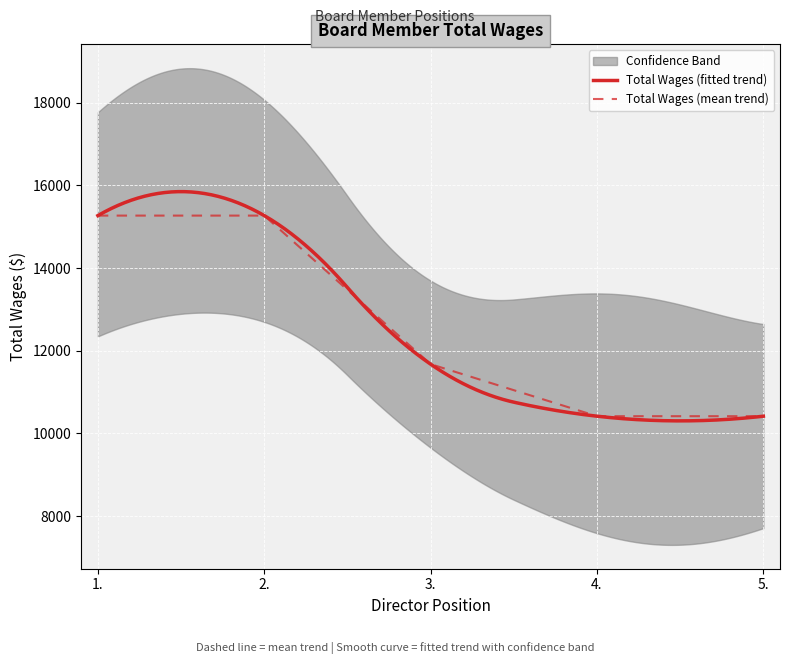

Rank the categories by value from lowest to highest.

4., 5., 3., 1., 2.